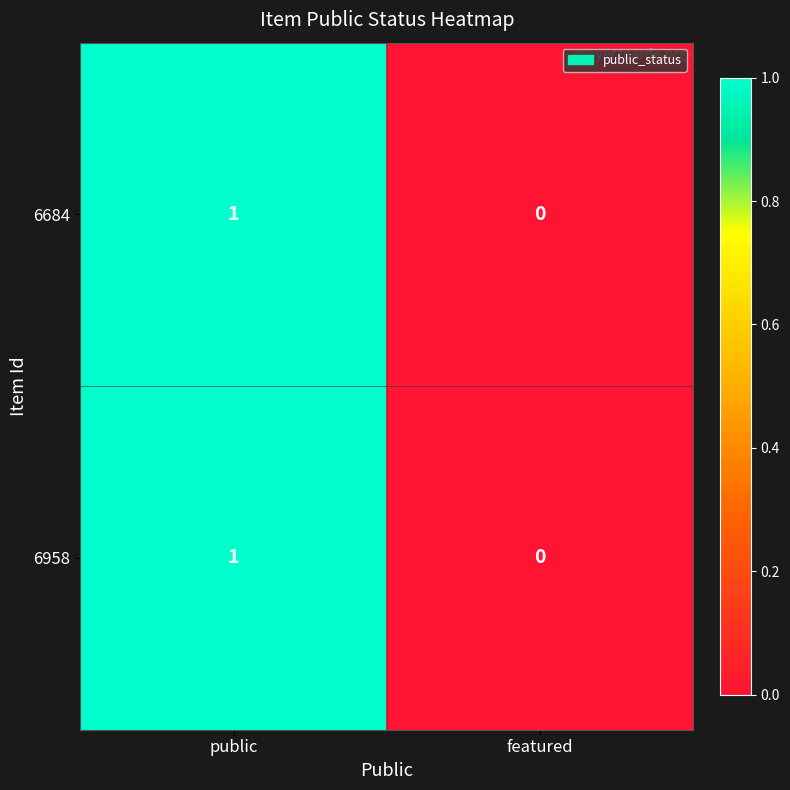

Which label corresponds to the largest value in the chart?

public